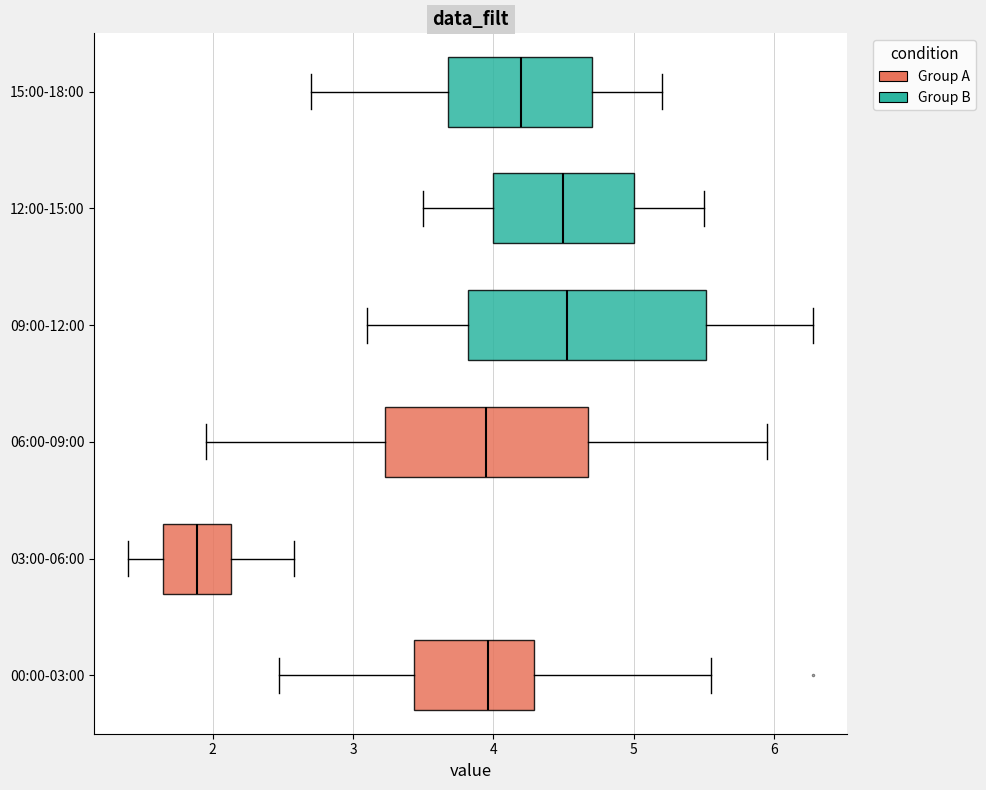

Where does the left whisker of the box for 09:00-12:00 end on the x-axis? The values are not printed on the chart, so give them approximately, as read against the axis.

3.1